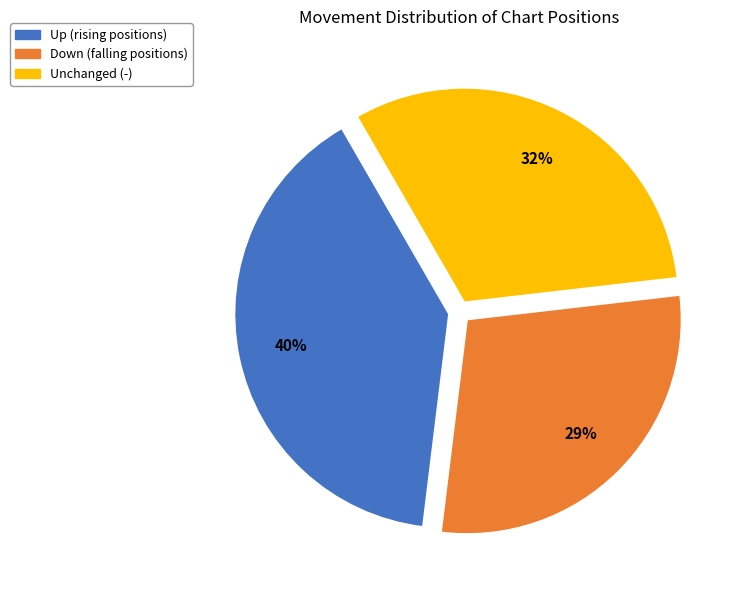

To the nearest percent, what is the average slice percentage?

33%